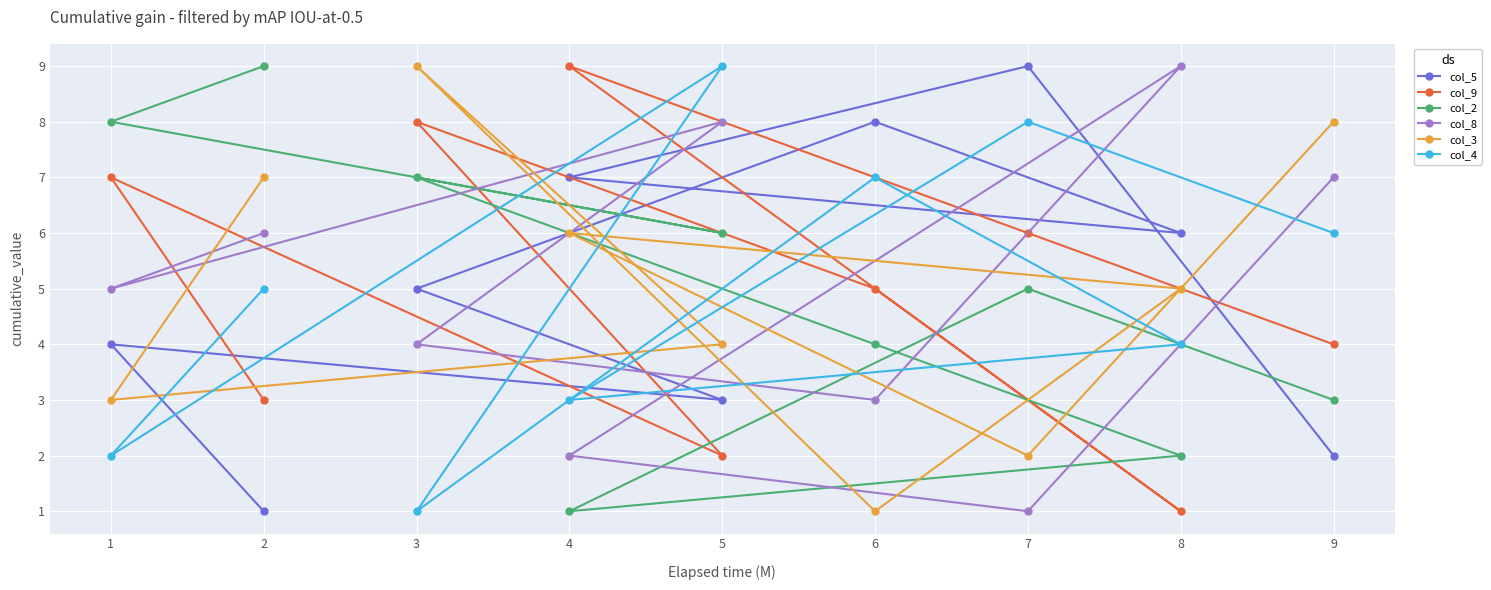

Is the value of col_9 at 1 greater than the value of col_2 at 4?

Yes